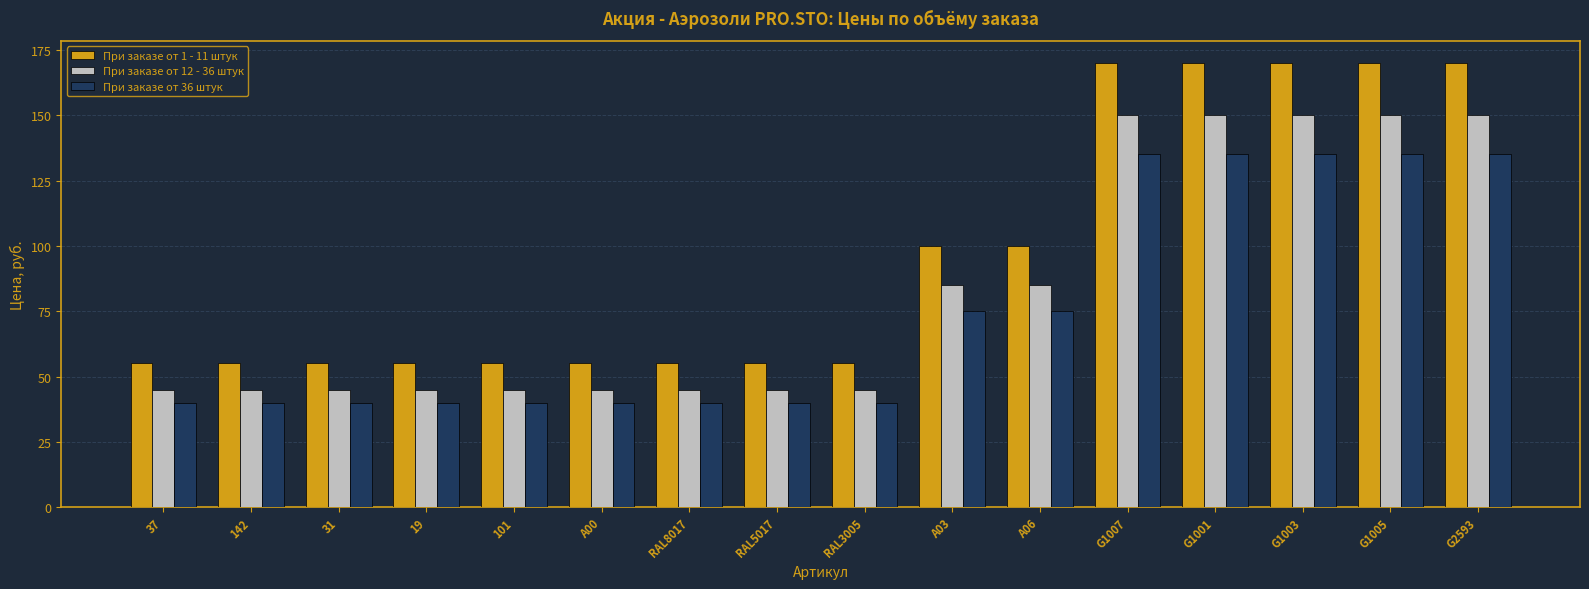

Rank the series at G1003 from highest to lowest value.

При заказе от 1 - 11 штук, При заказе от 12 - 36 штук, При заказе от 36 штук